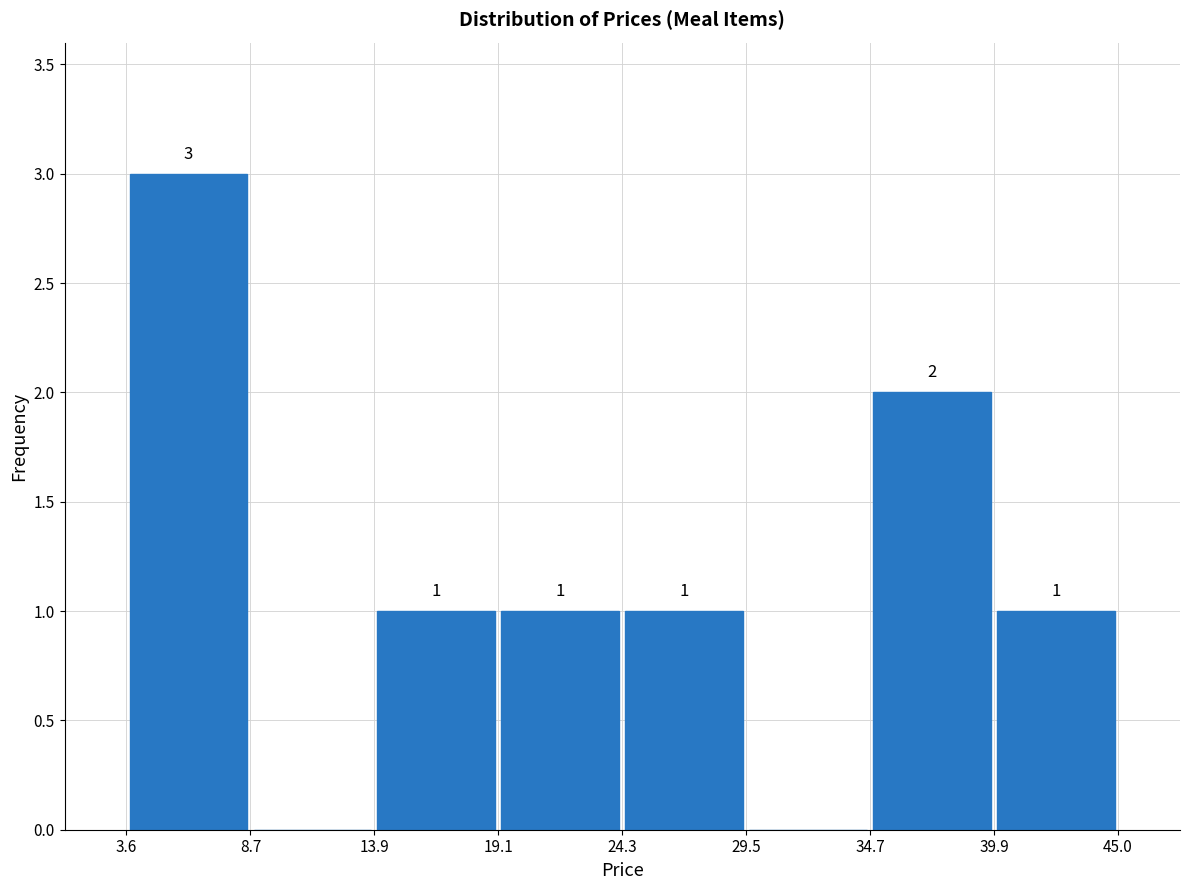

Which range on the x-axis has the tallest bar?

3.6 to 8.7